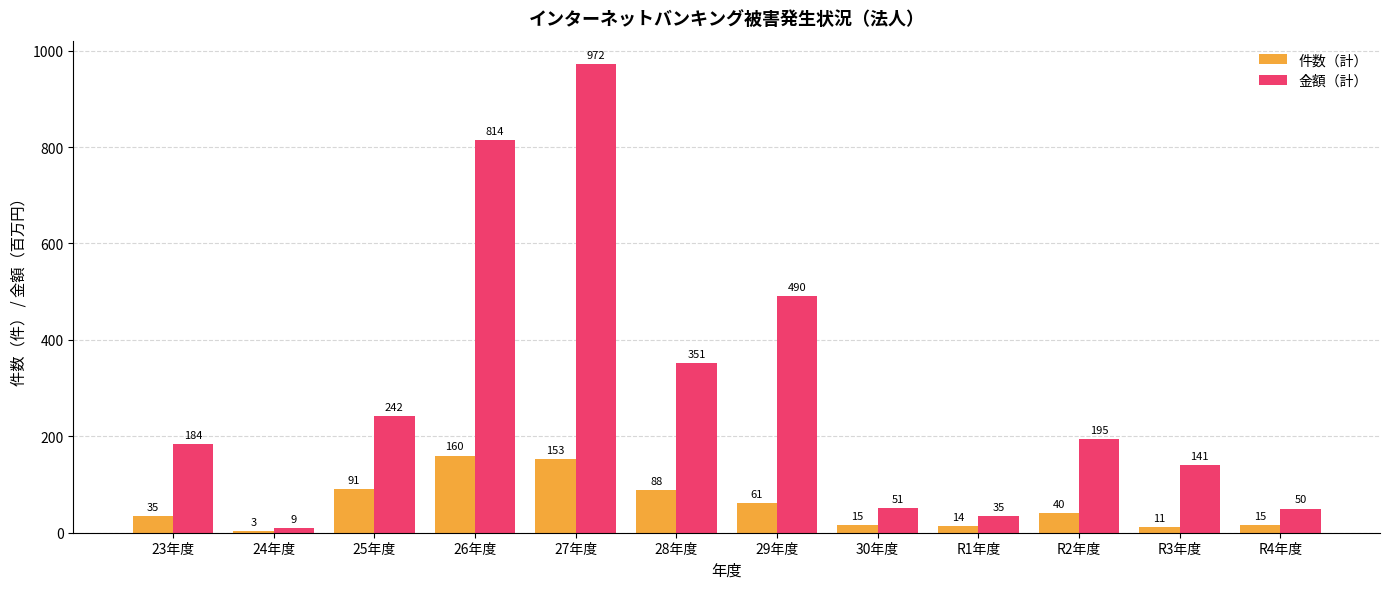

What is the total value across all series at 26年度?

974